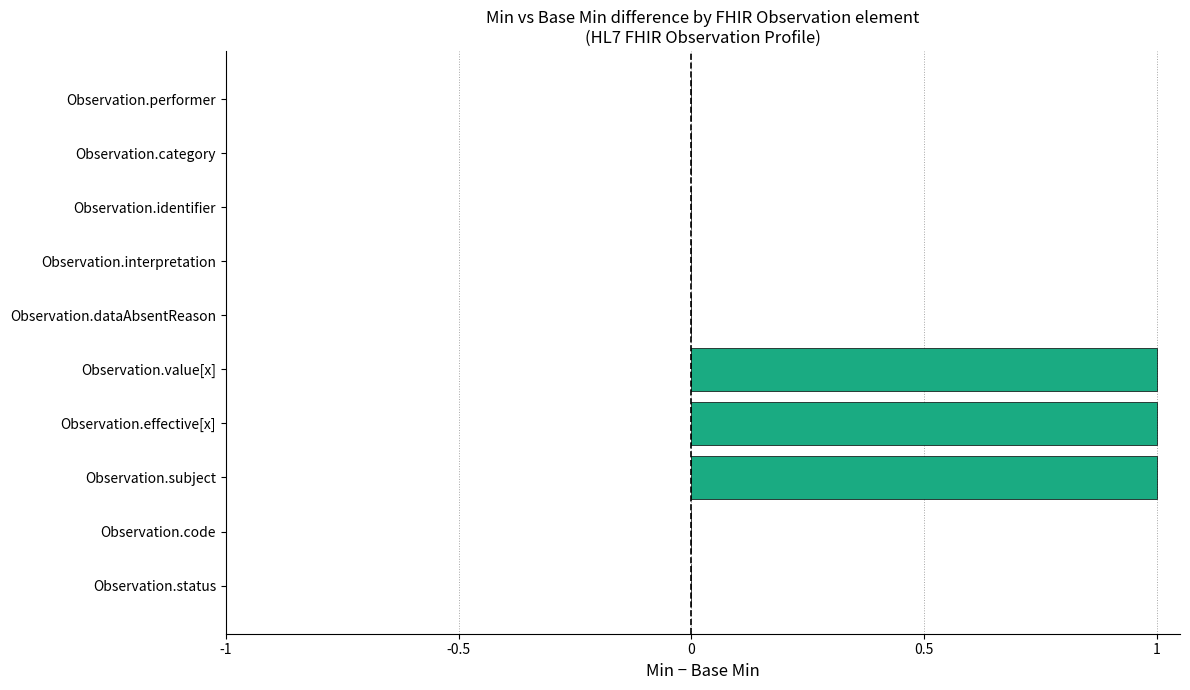

True or false: the data shows 0 at Observation.status.

True